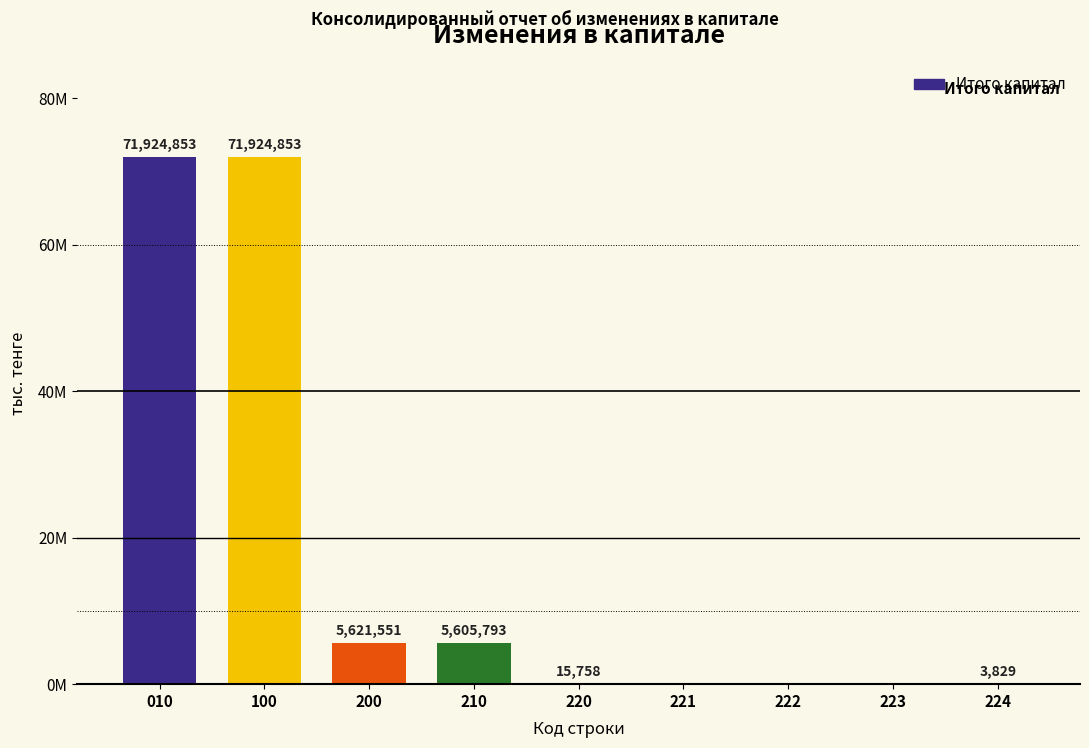

What is the change in value from 210 to 221?

-5605793